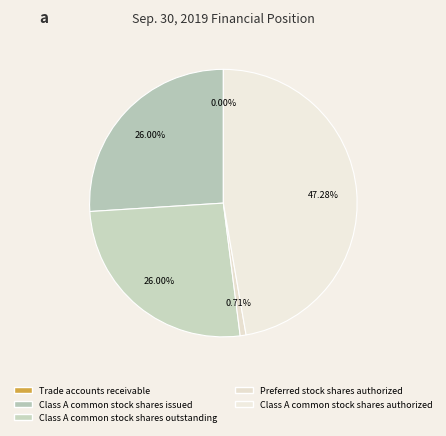

How many slices are in this pie chart?

5